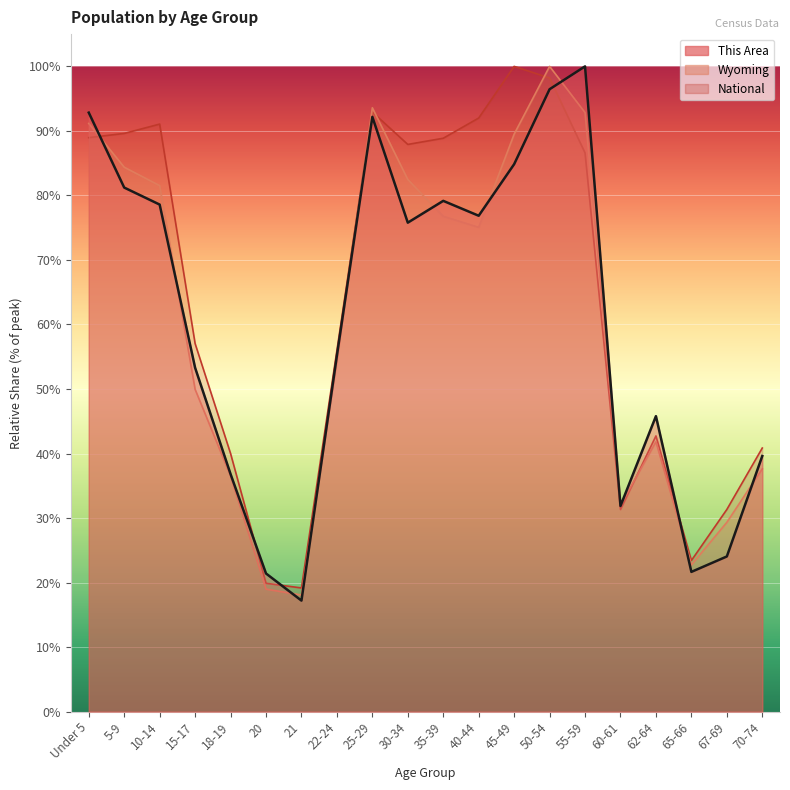

Where does the This Area series first go above 75?

Under 5